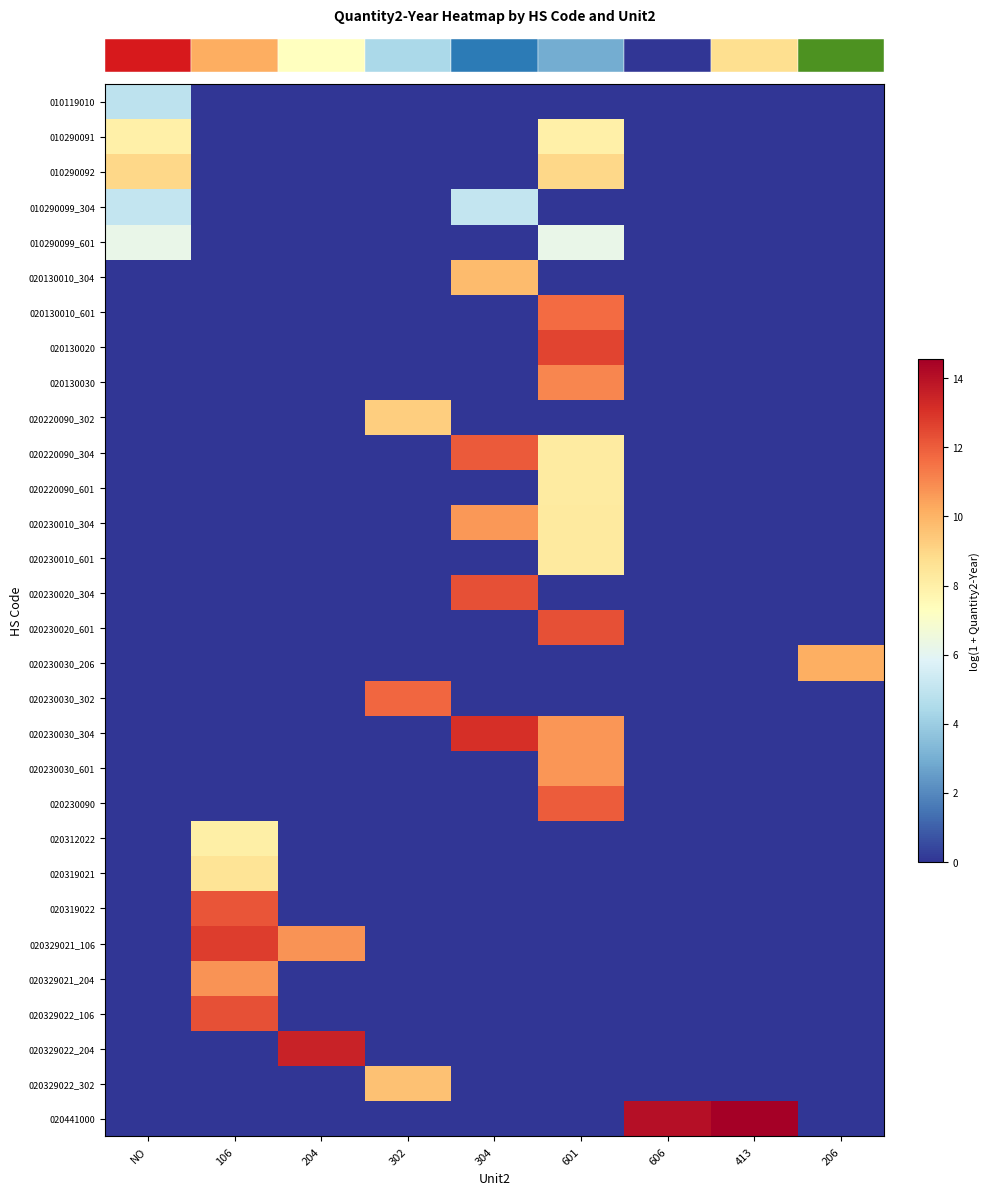

Count the number of categories in the chart.

9